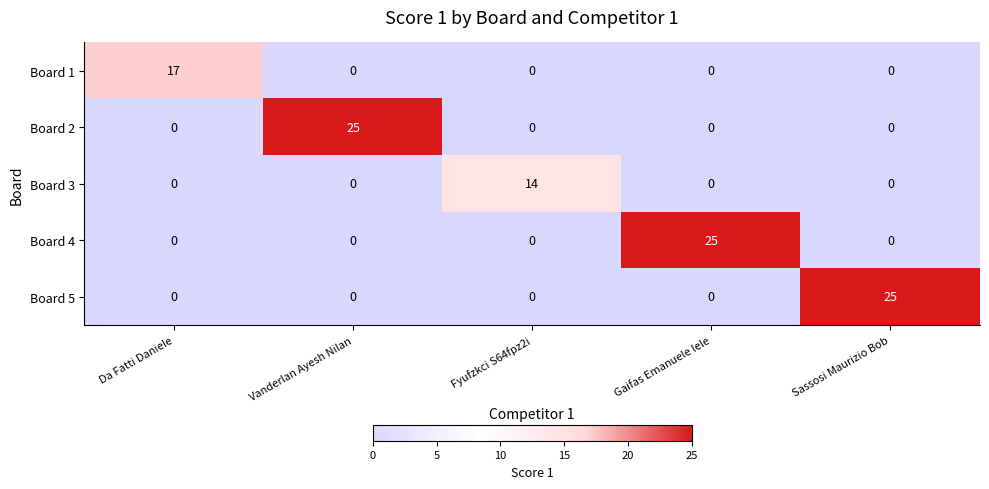

Which category has the highest value in the Board 1 series?

Da Fatti Daniele